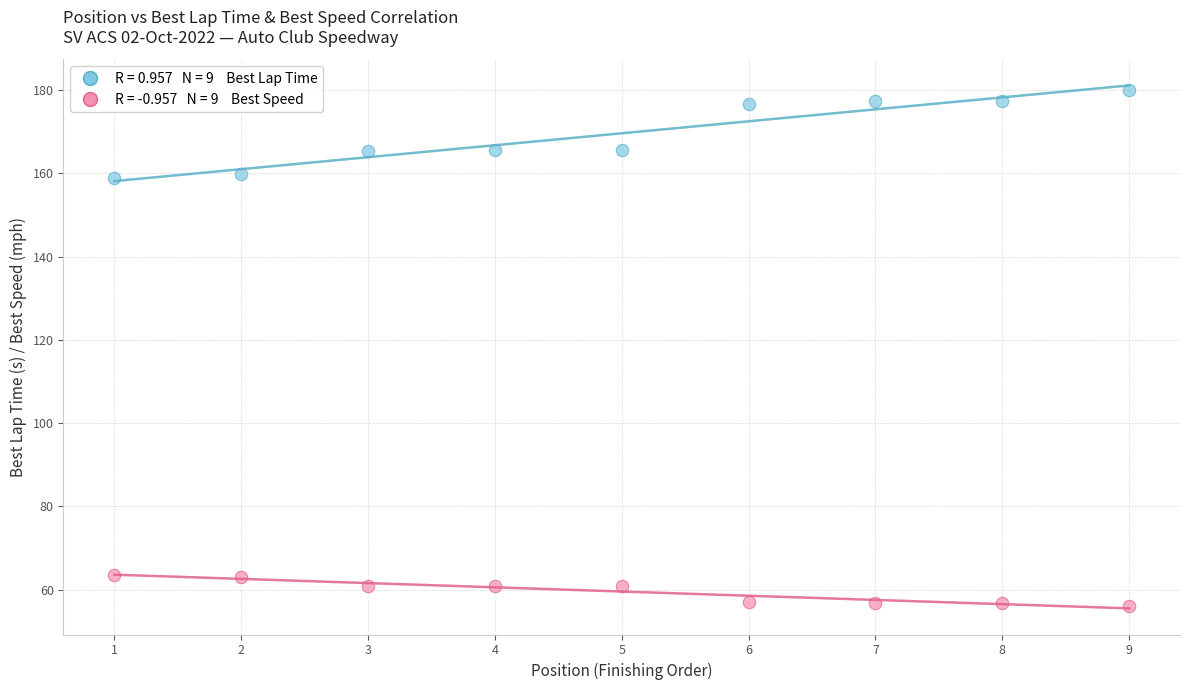

Across all data points, what is the range of X values (max minus min)?

8.0